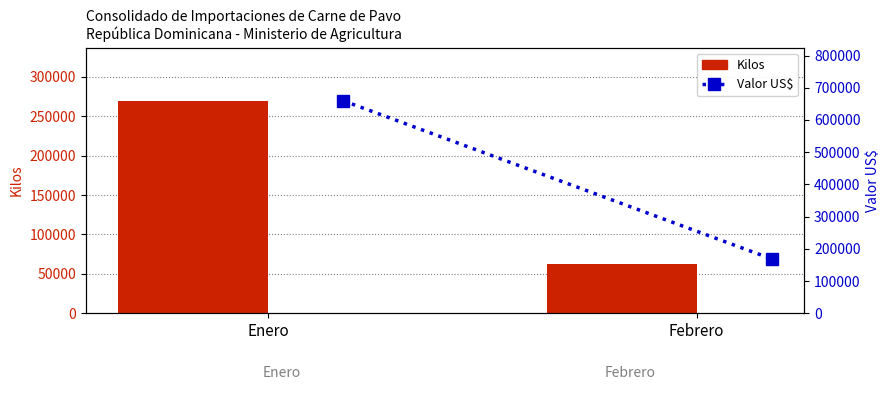

Rank the series at Febrero from highest to lowest value.

Valor US$, Kilos